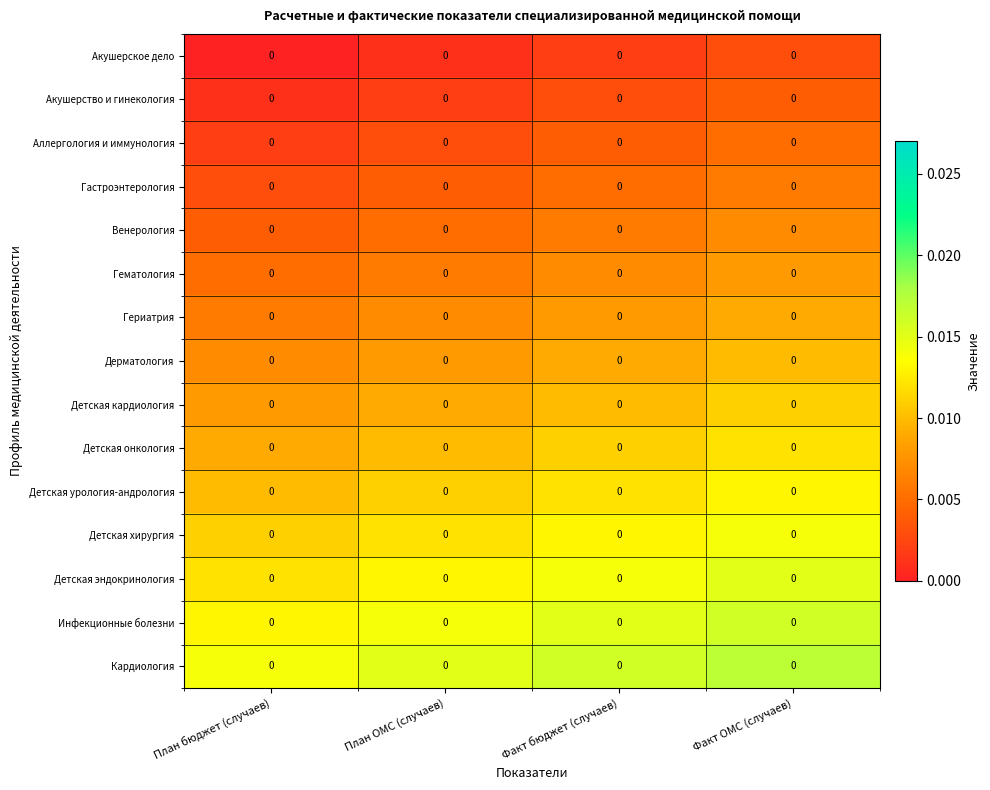

Between План ОМС (случаев) and Факт бюджет (случаев), which is larger?

Факт бюджет (случаев)